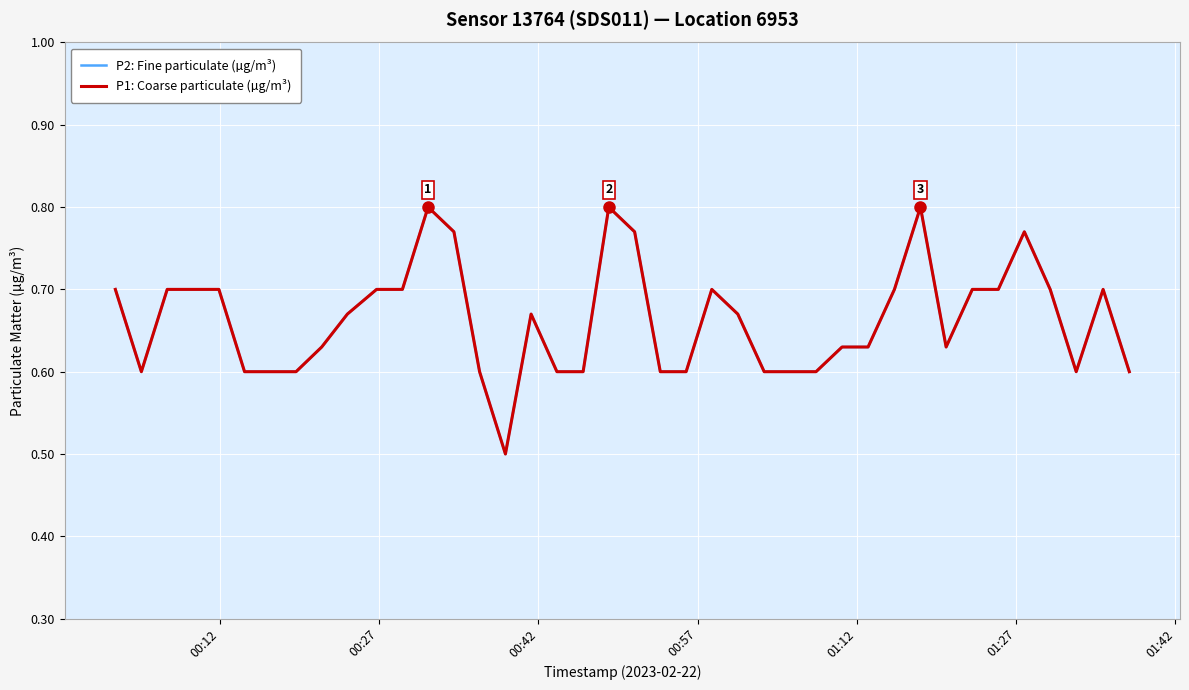

How many interior local peaks does the P1: Coarse particulate (µg/m³) series have?

7